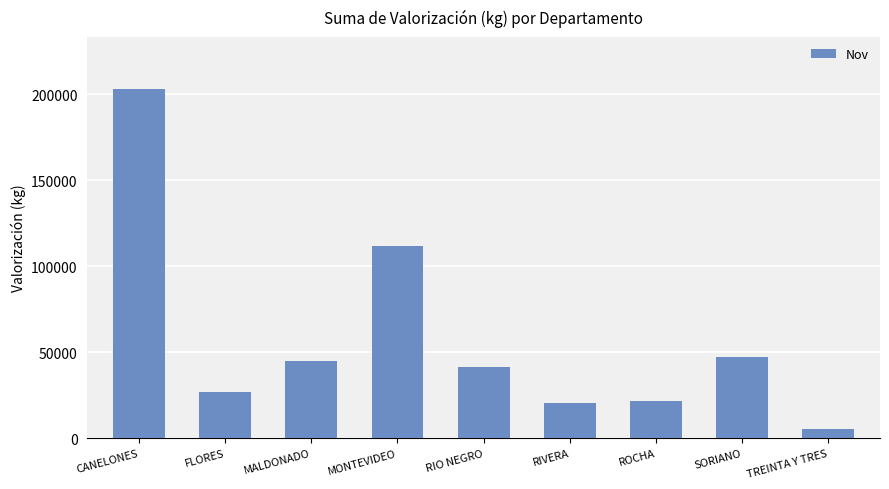

Where is the data nearest to the value 104181?

MONTEVIDEO